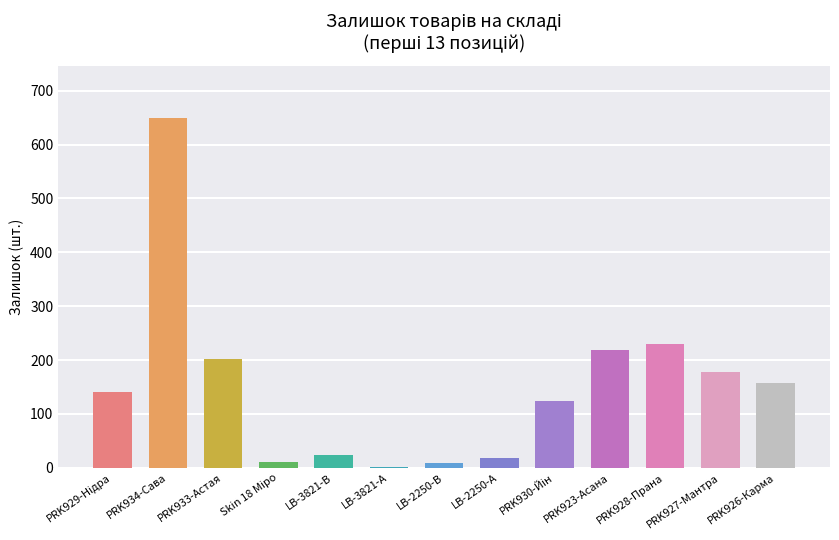

What is the sum of all values?

1961